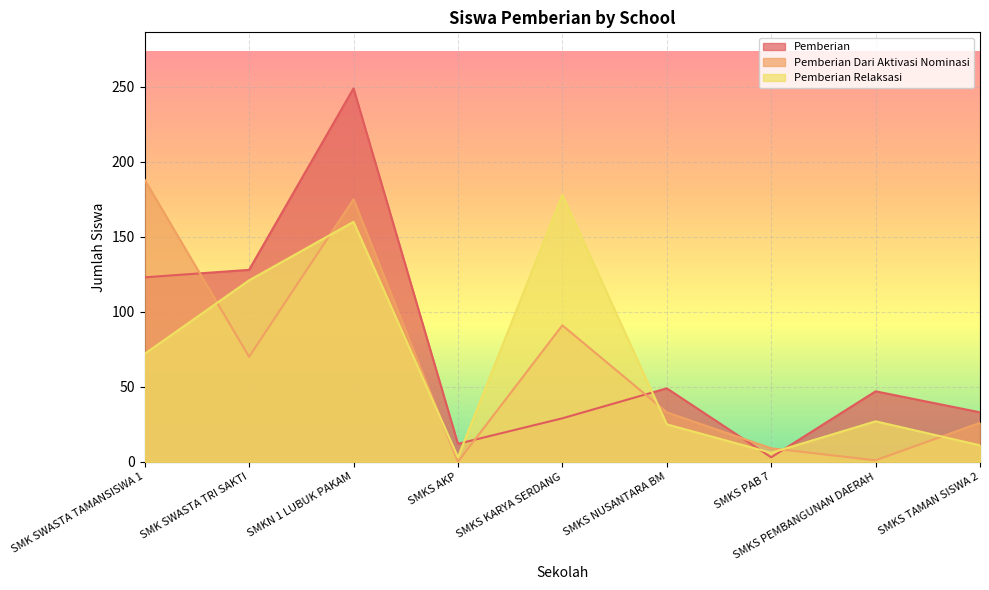

What is the sum of all Pemberian values?

673